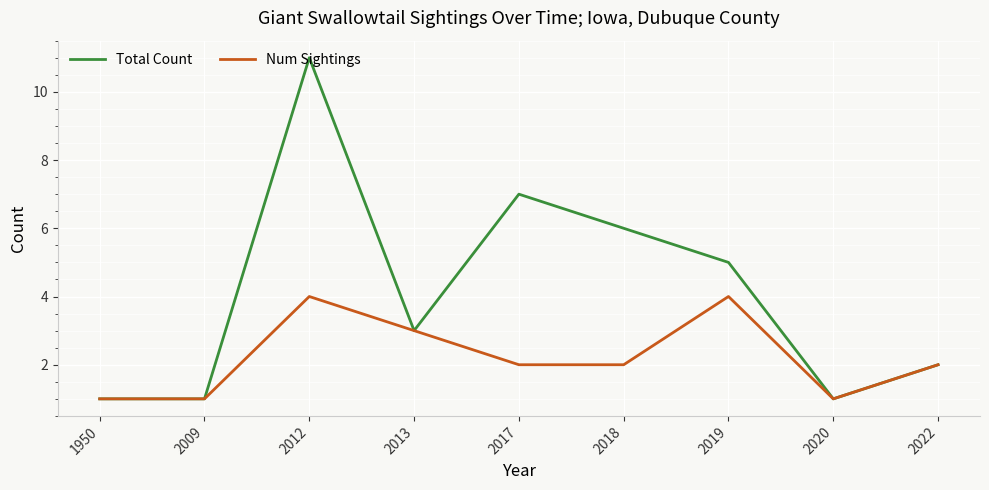

Which series has the largest range (max minus min)?

Total Count